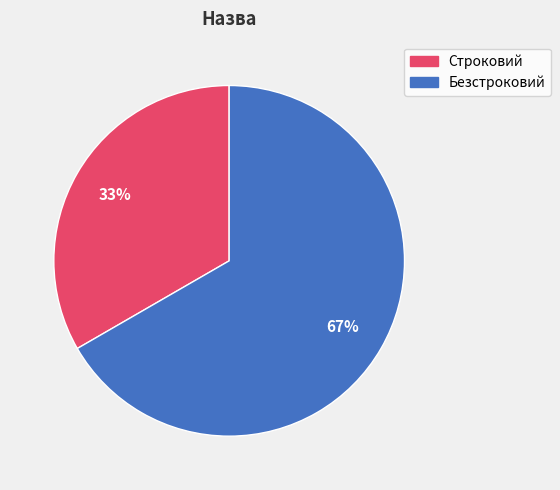

To the nearest percent, what portion does Безстроковий represent?

67%